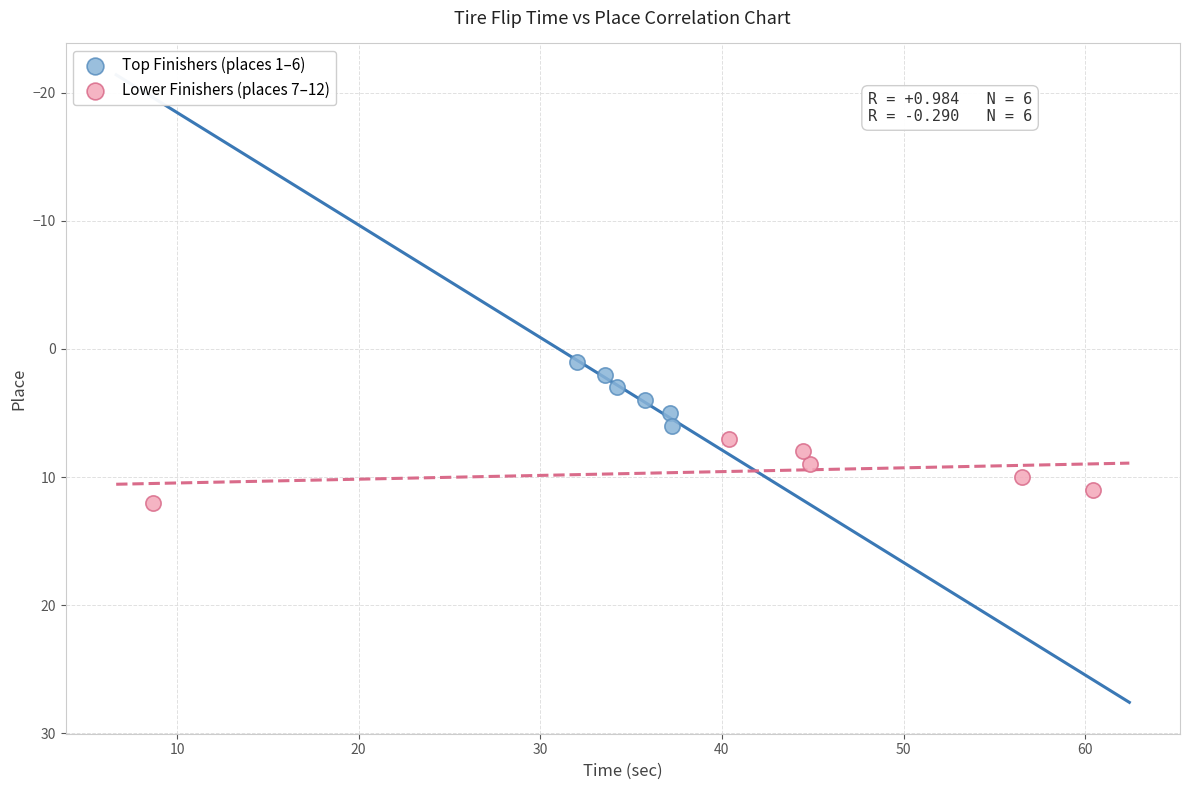

Which series reaches the maximum Y coordinate?

Lower Finishers (places 7–12)